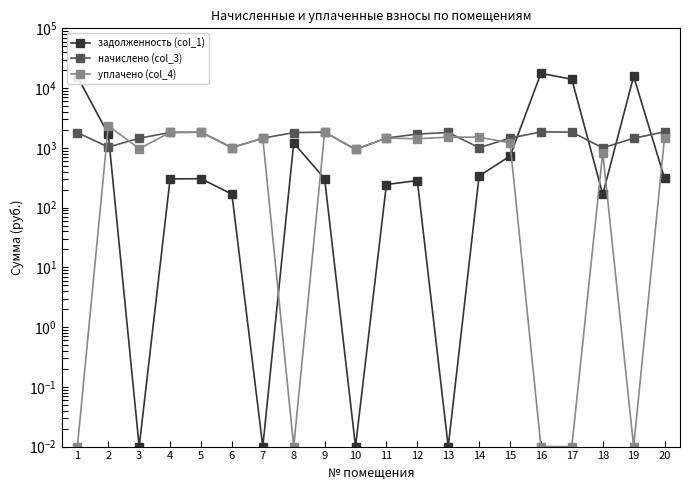

Which series has the largest range (max minus min)?

задолженность (col_1)